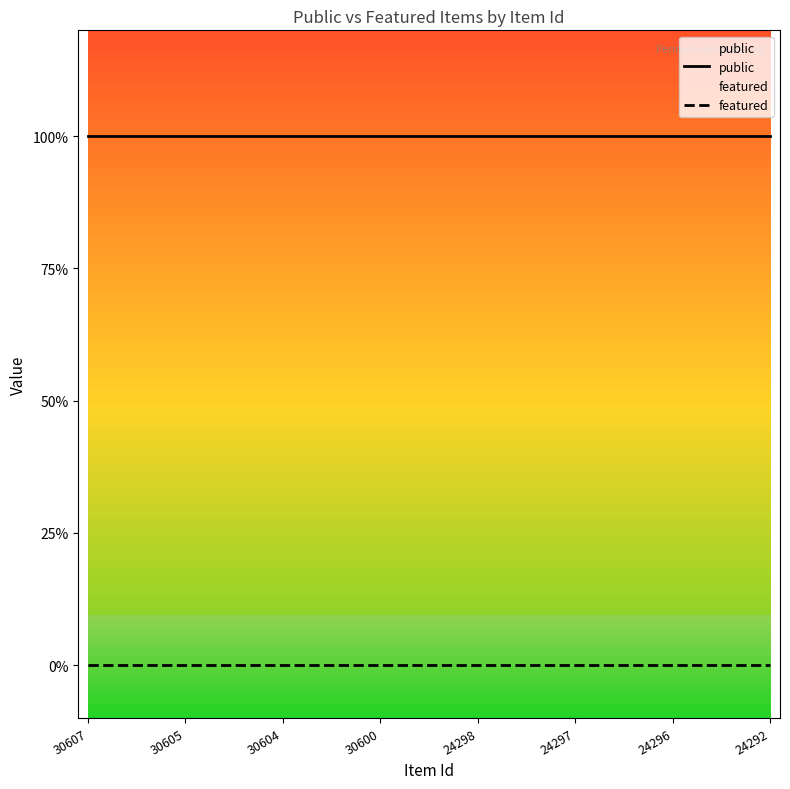

Reading left to right, list all the values displayed in this chart.

public: 30607=1	30605=1	30604=1	30600=1	24298=1	24297=1	24296=1	24292=1
featured: 30607=0	30605=0	30604=0	30600=0	24298=0	24297=0	24296=0	24292=0